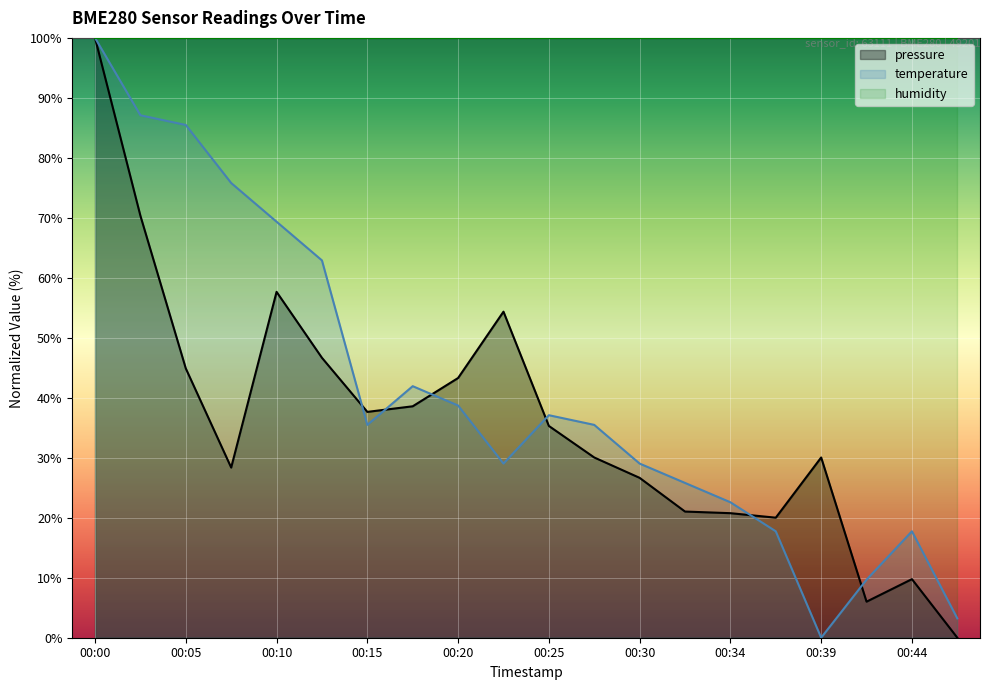

How many values in temperature are above zero?

19